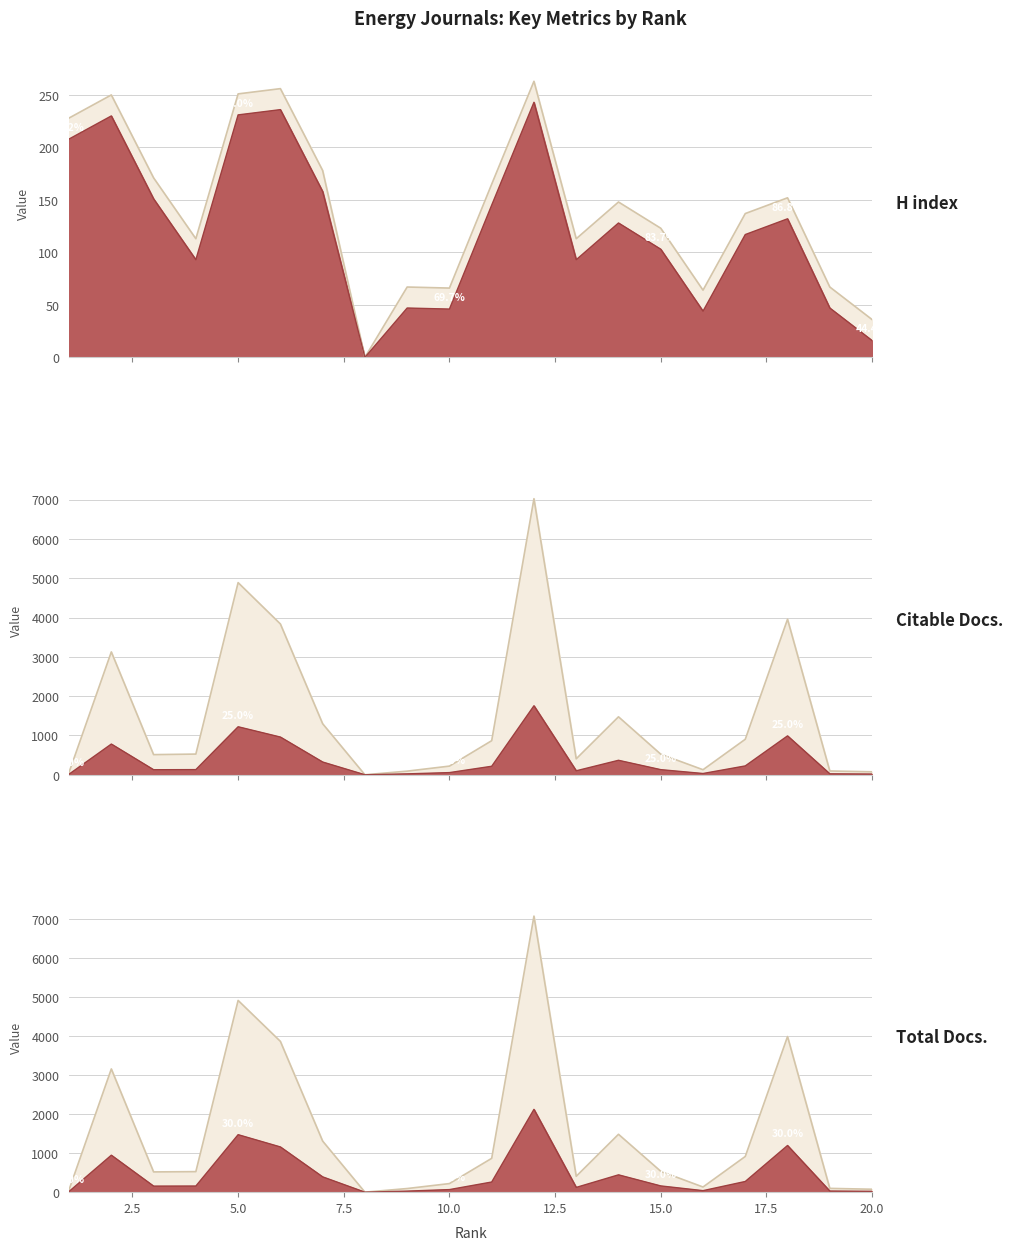

At which label is Total Docs. (3years) closest to 3537?

6